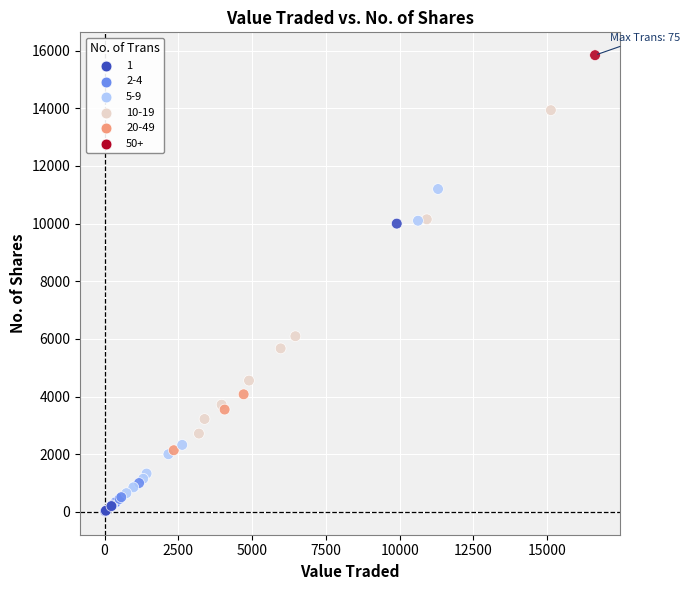

What Y value in the scatter plot is closest to 7931?

6093